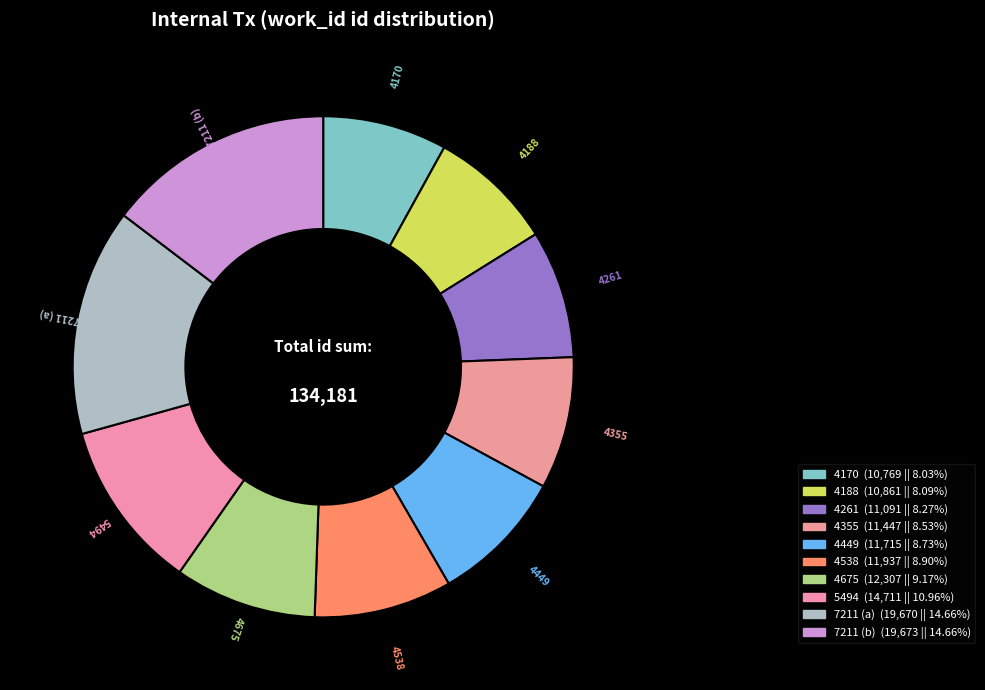

Is there any slice that represents more than half of the pie?

No